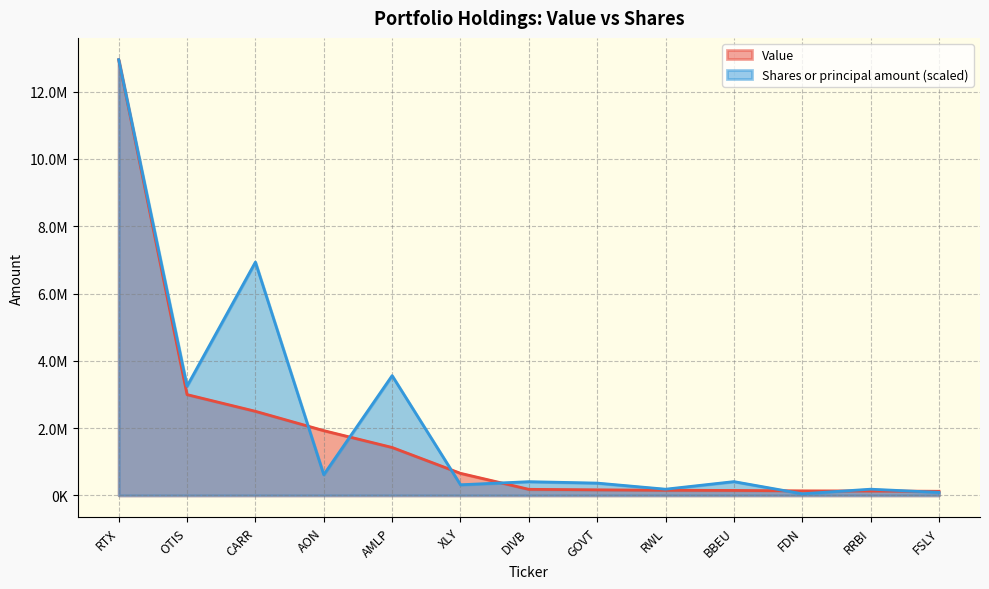

True or false: Shares or principal amount has more than 2 points higher than both neighbors.

True